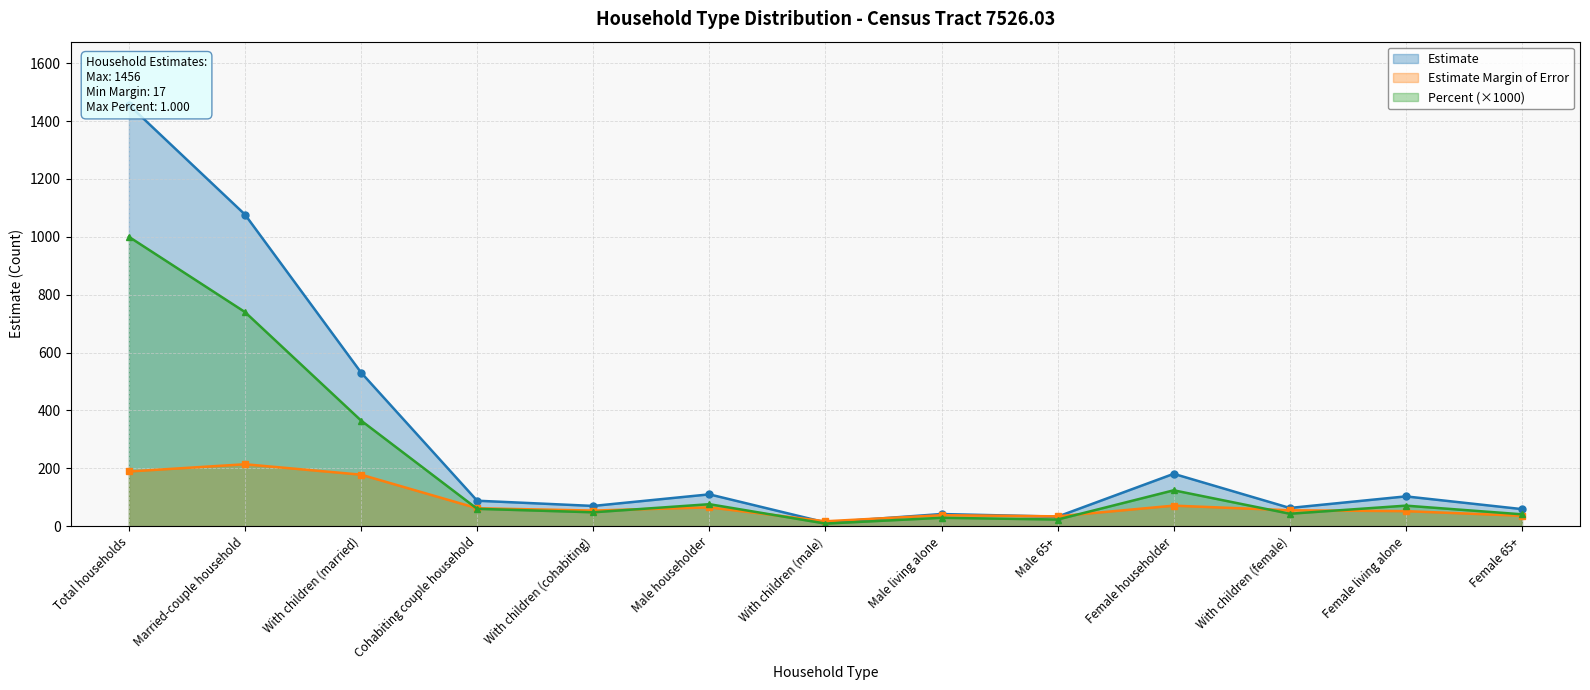

How many data points does each series have?

13